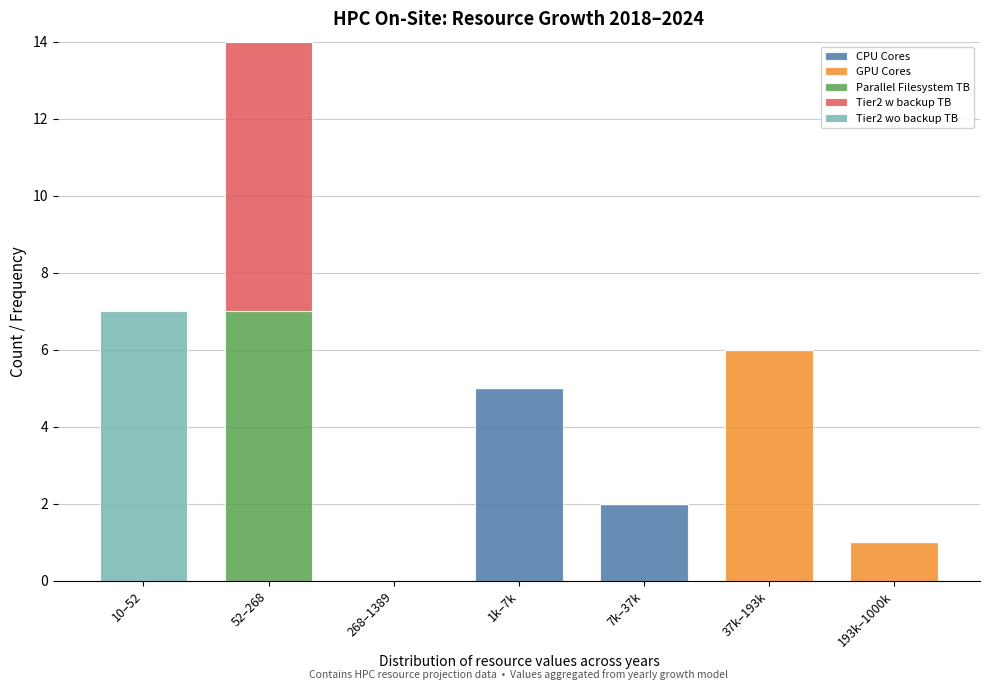

What is the maximum value for CPU Cores?

5